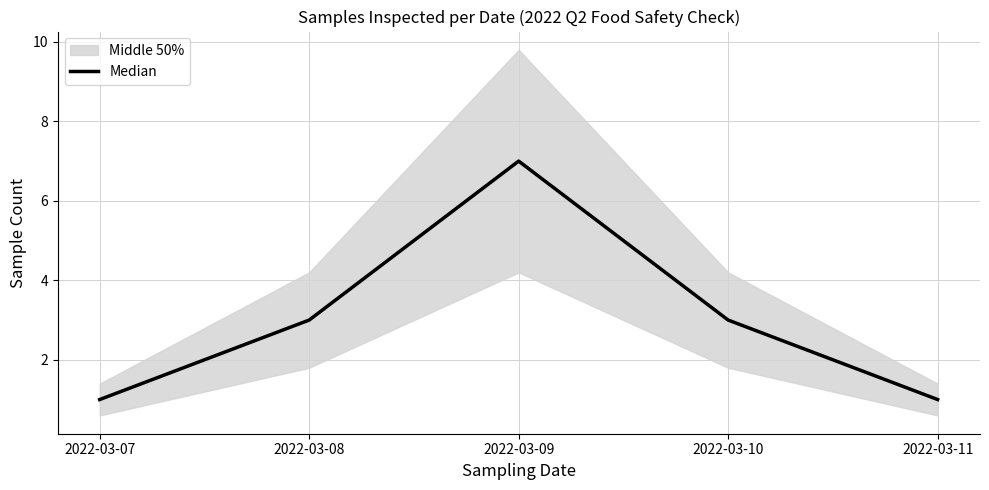

What is the value of the 3rd point from the left?

7